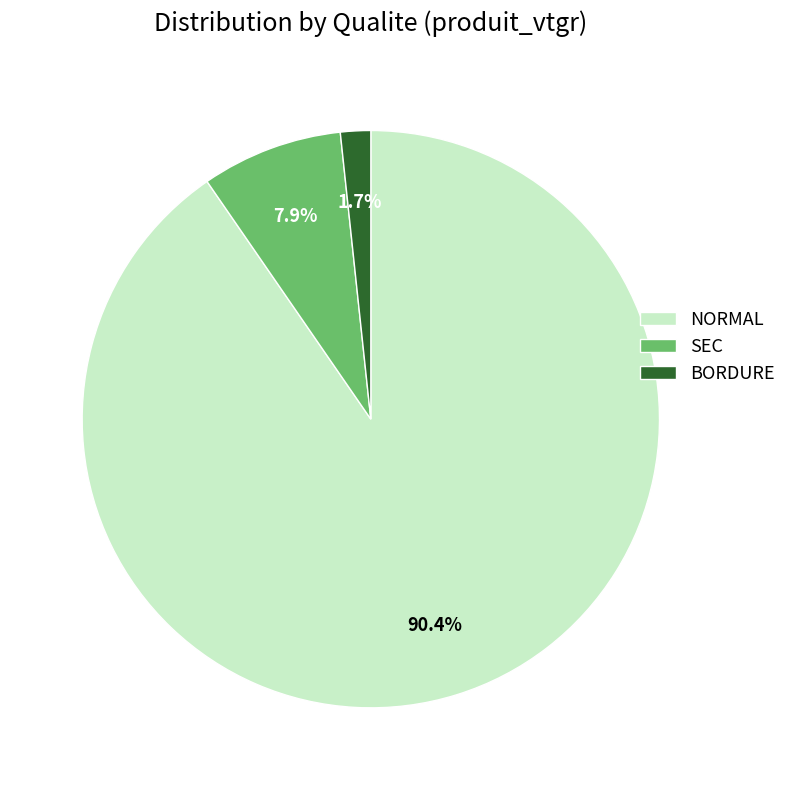

Is the sum of NORMAL and SEC greater than half?

Yes